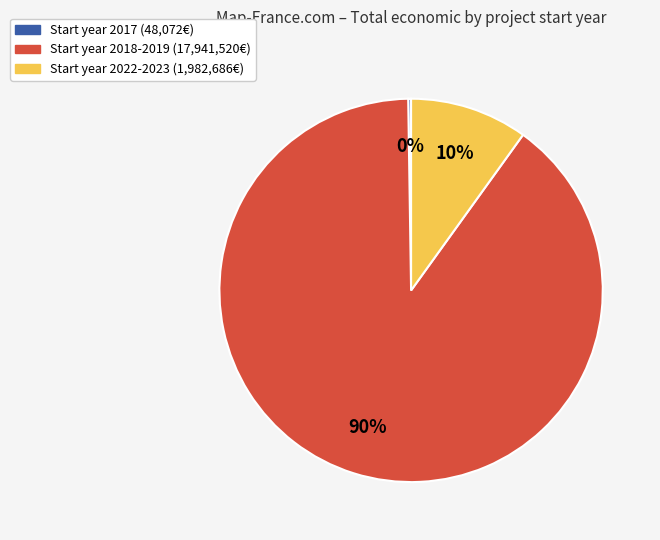

Is there a majority slice in this chart?

Yes